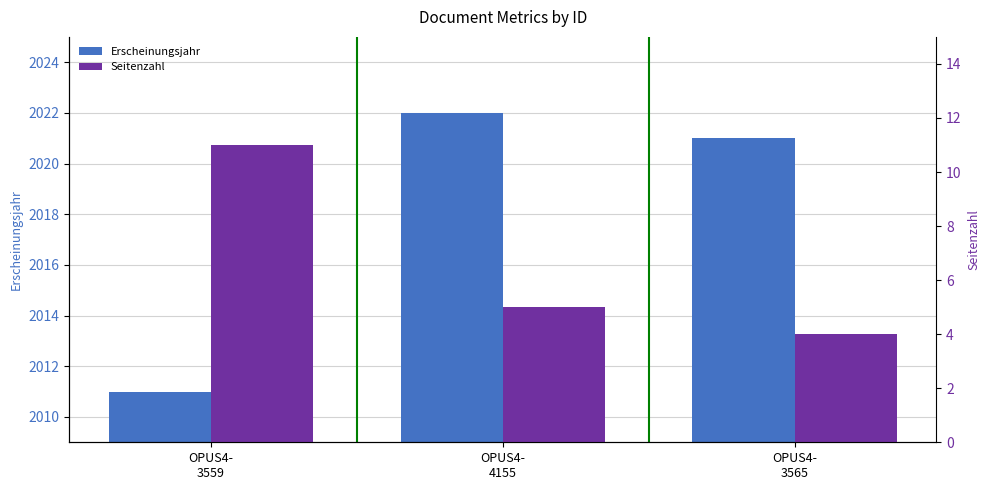

Which series has the largest range (max minus min)?

Erscheinungsjahr